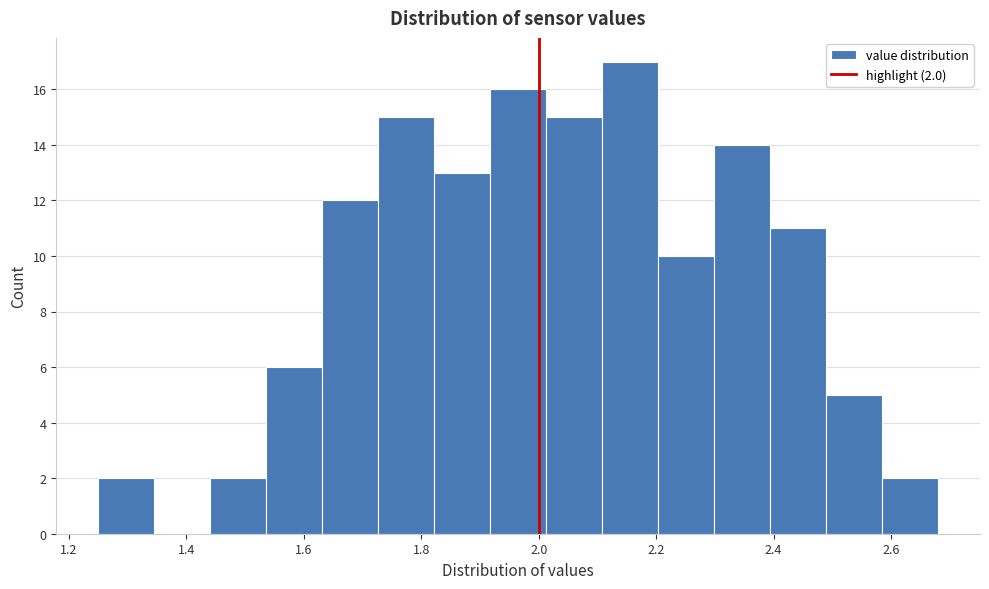

Over which range of the x-axis is the bar tallest?

2.10 to 2.20